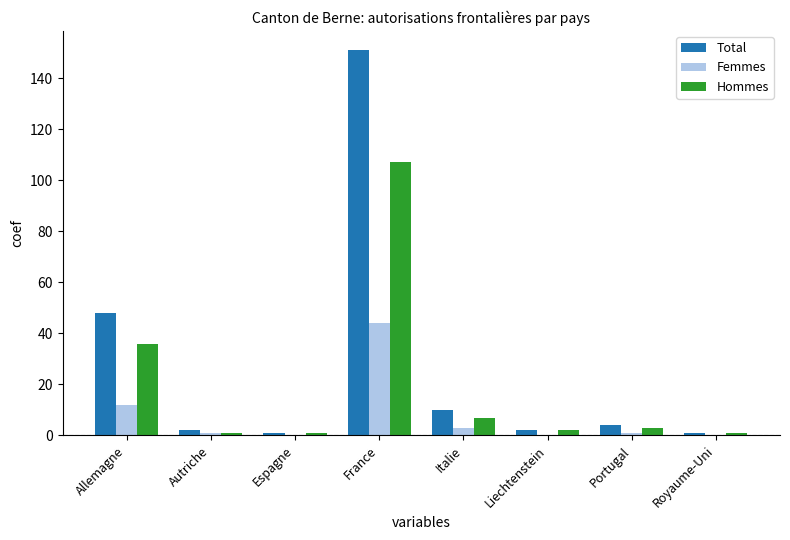

Which series has the largest total across all categories?

Total